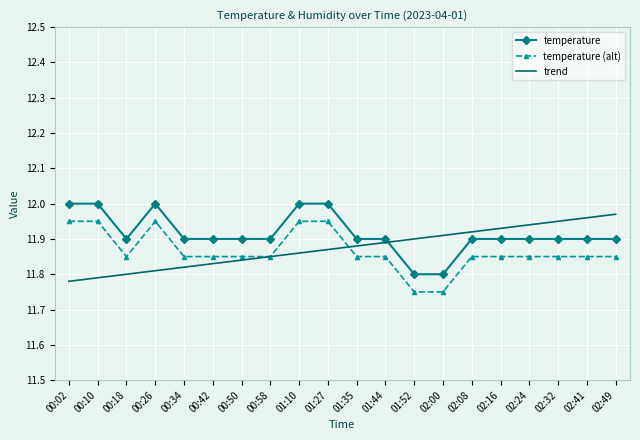

What position from the right is 00:58?

13